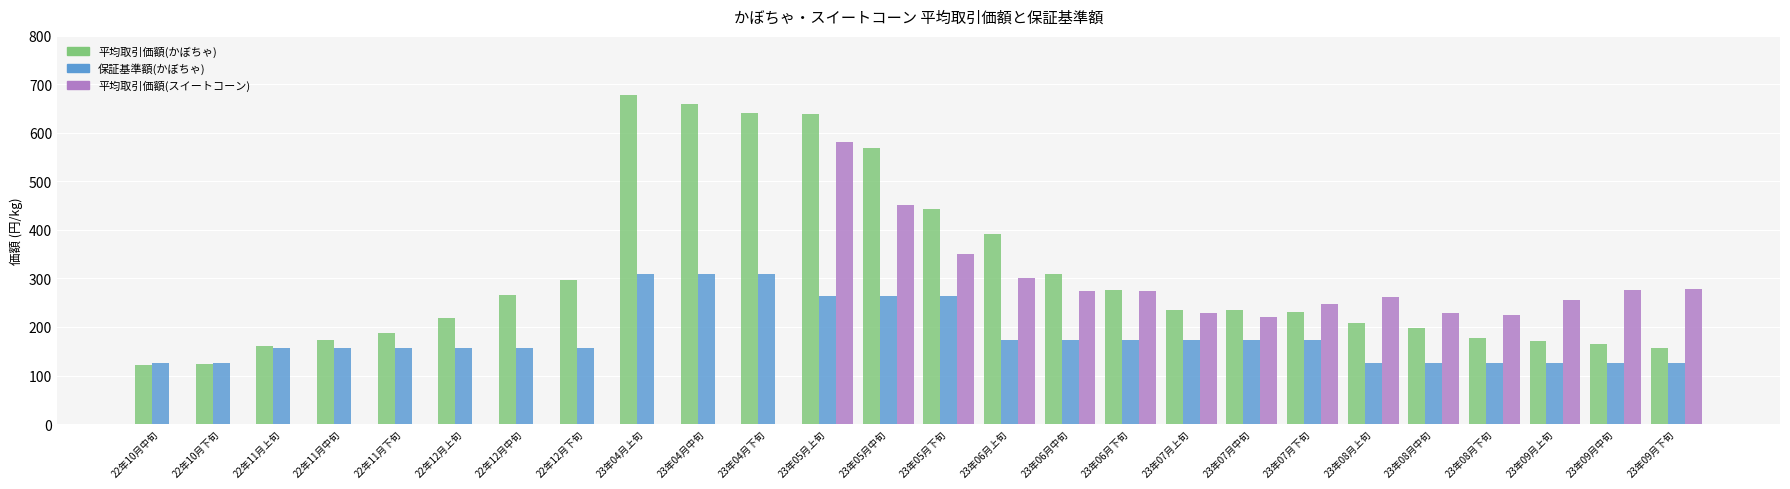

What is the maximum value for 平均取引価額(かぼちゃ)?

678.1